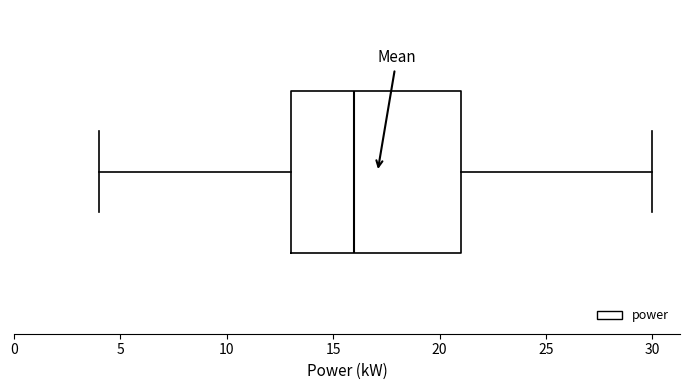

Where does the left whisker of the box end on the x-axis? The values are not printed on the chart, so give them approximately, as read against the axis.

4